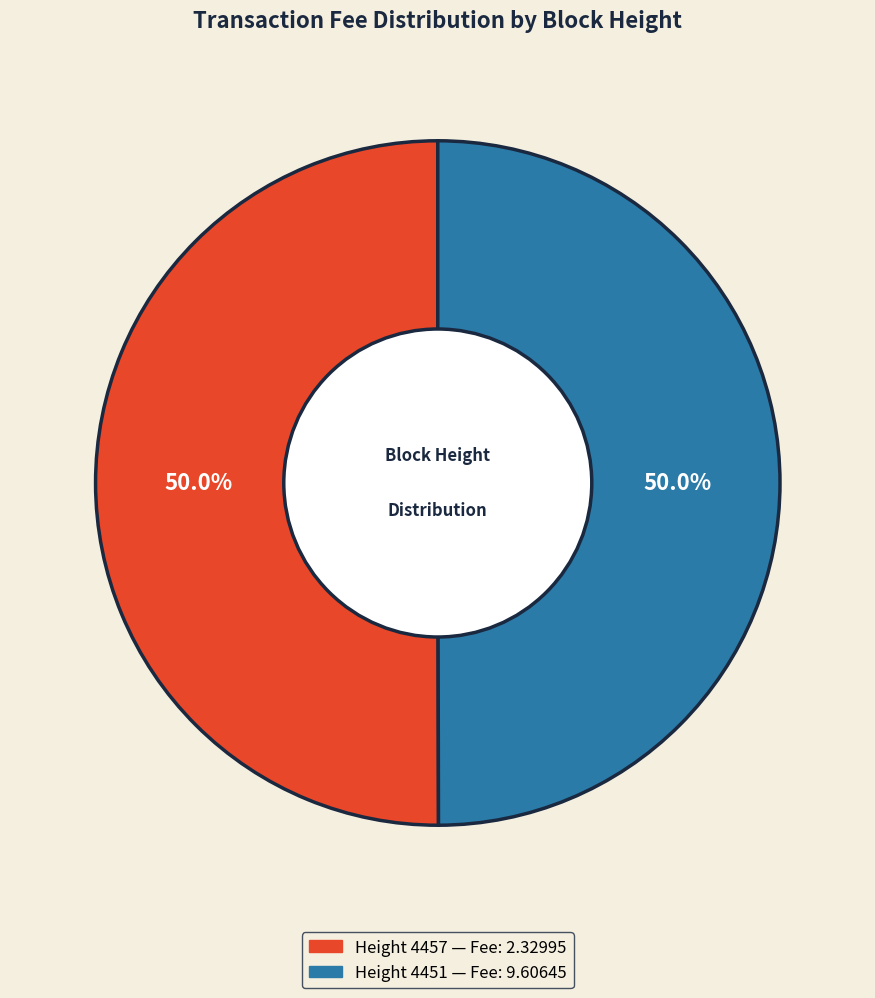

How many segments does this pie chart have?

2